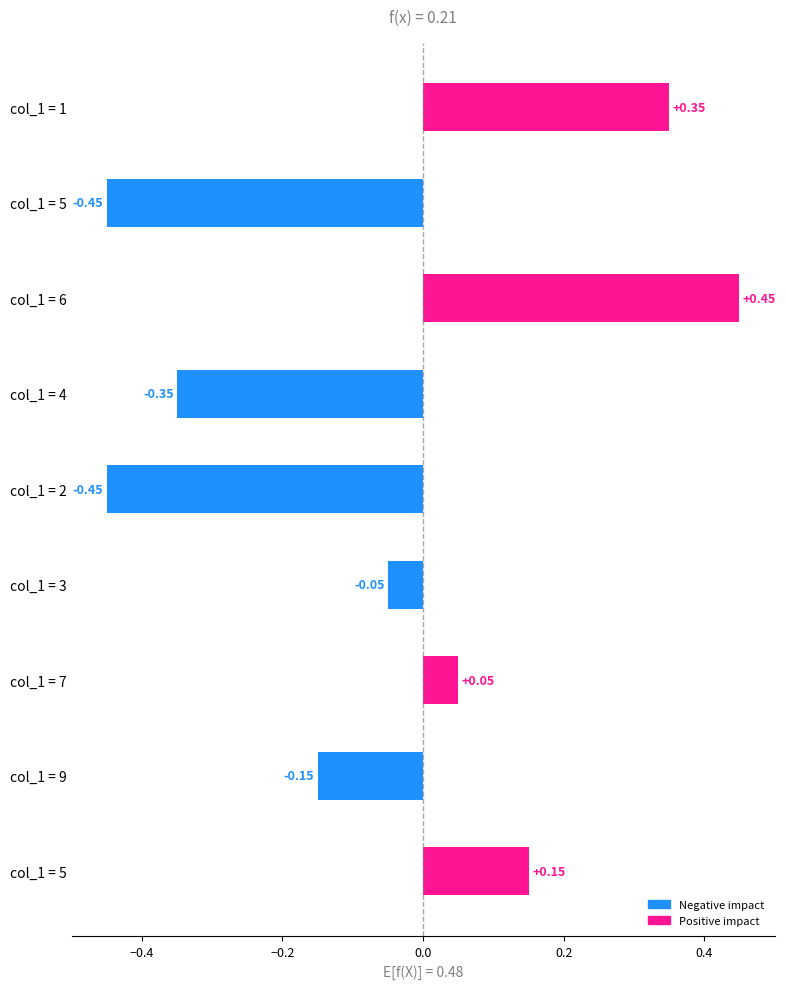

Count the number of values greater than 0.

4